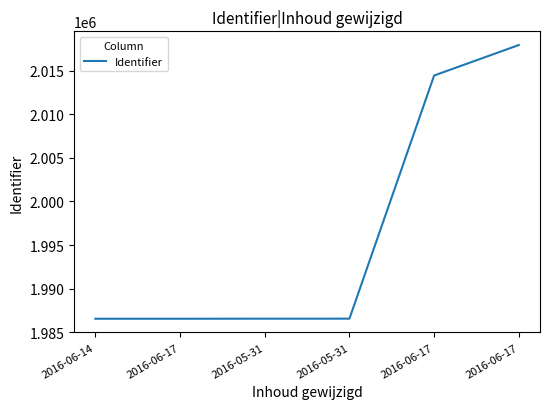

List the labels in order of value, smallest first.

2016-06-14, 2016-06-17, 2016-05-31, 2016-05-31, 2016-06-17, 2016-06-17